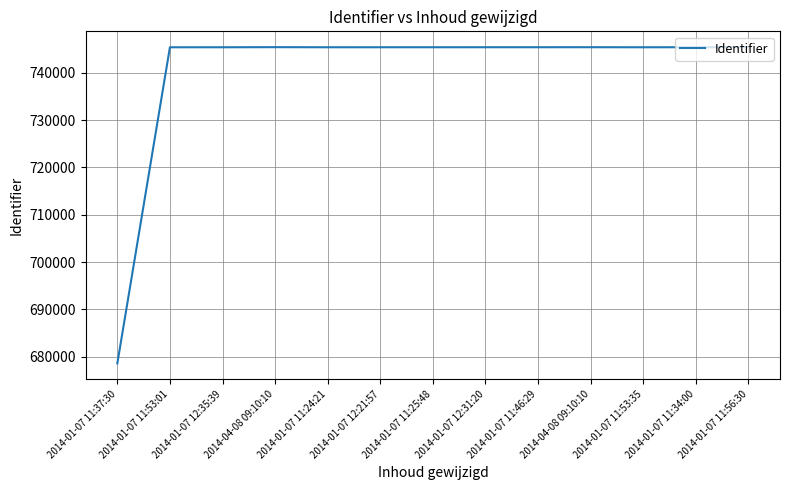

Does the chart have visible grid lines?

Yes